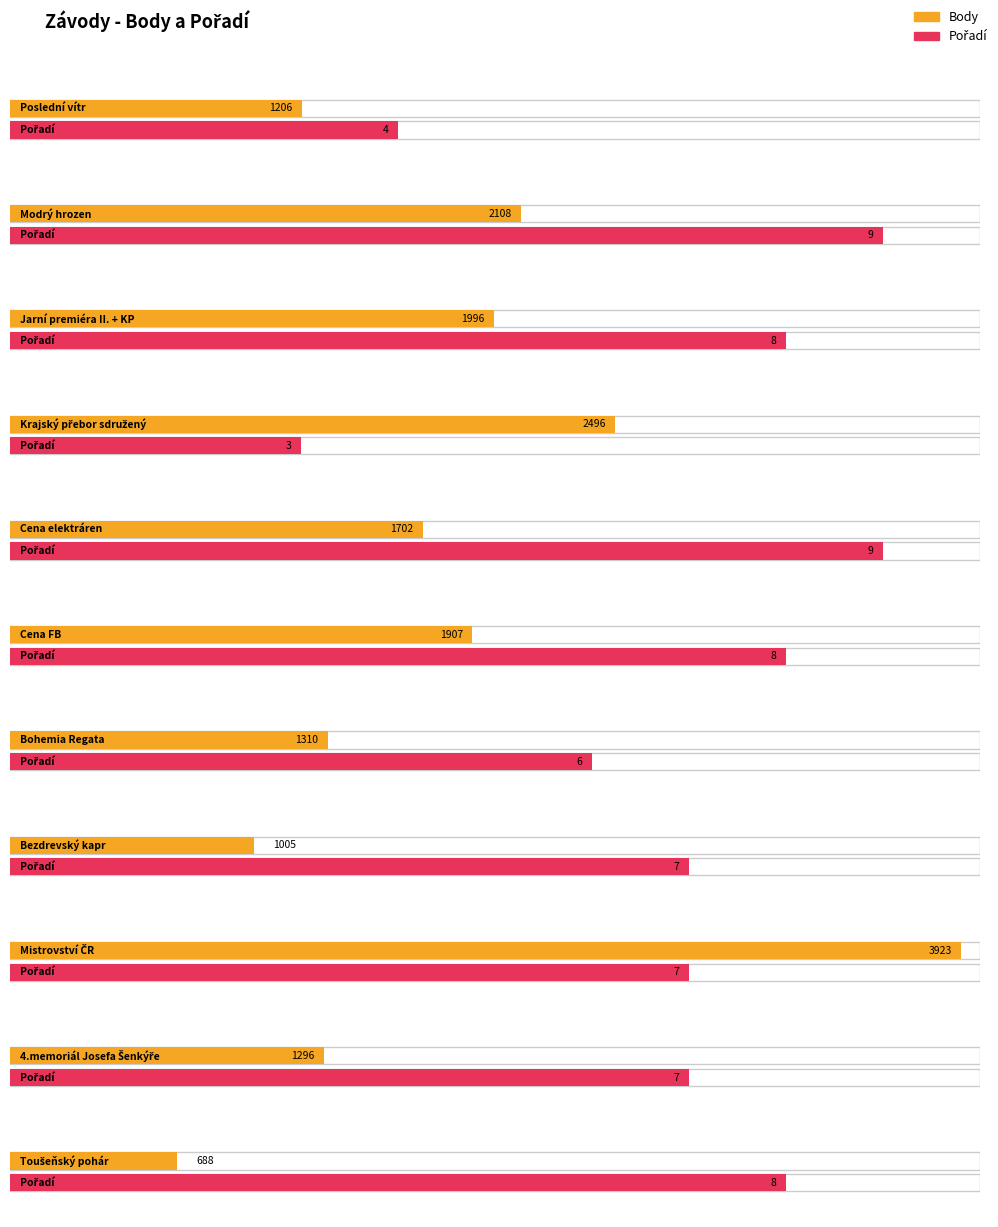

What is the difference between the Pořadí values at Bezdrevský kapr and Bohemia Regata?

1